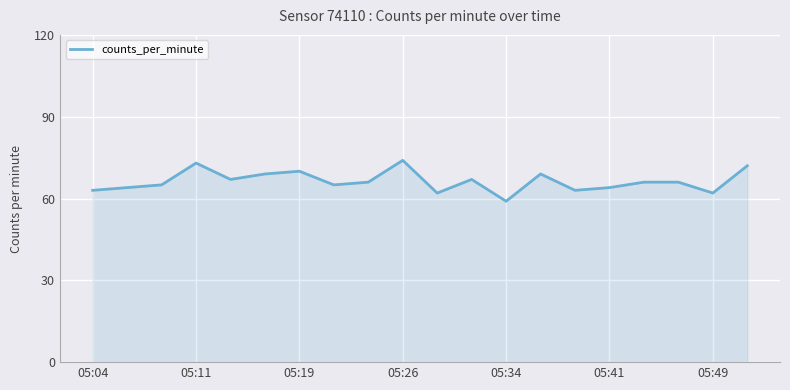

Reading left to right, what are all the values shown in this chart?

63	64	65	73	67	69	70	65	66	74	62	67	59	69	63	64	66	66	62	72